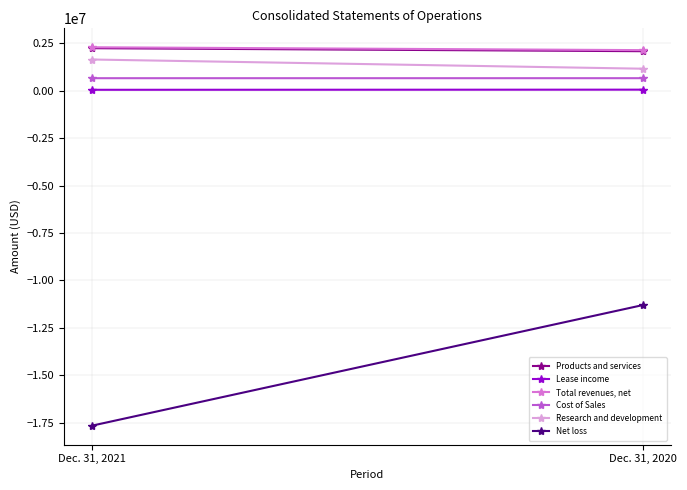

What is the average value of the Cost of Sales series?

661210